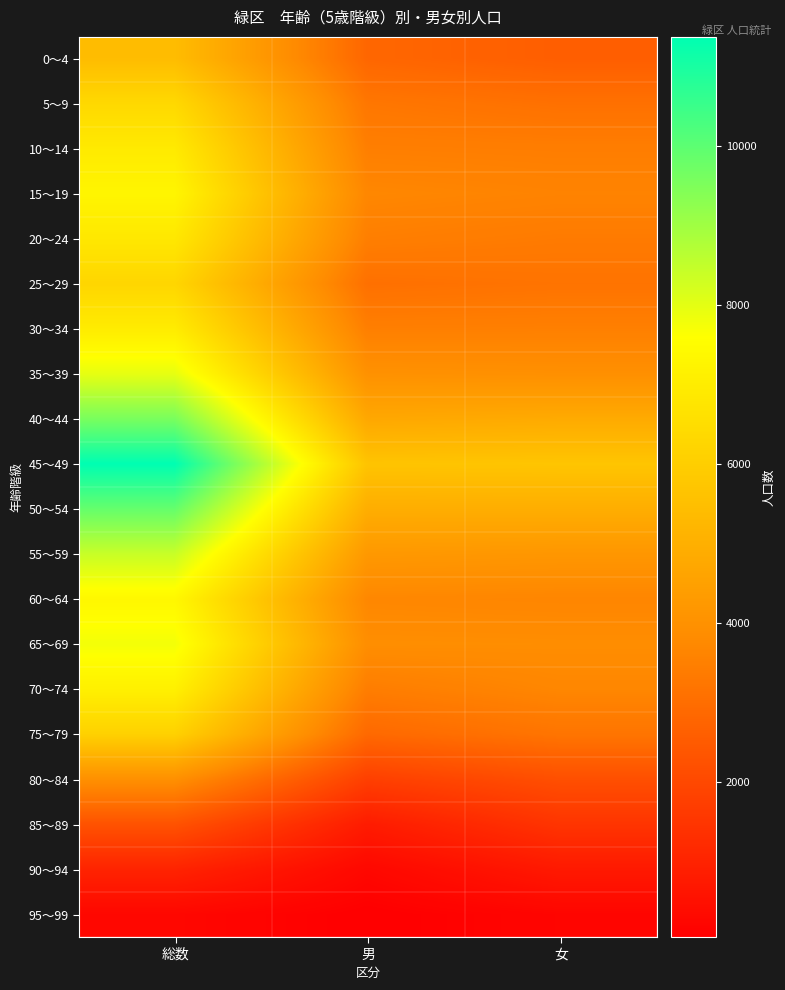

Reading right to left, list all the values displayed in this chart.

0～4: 女=2599	男=2828	総数=5427
5～9: 女=3093	男=3259	総数=6352
10～14: 女=3447	男=3478	総数=6925
15～19: 女=3599	男=3695	総数=7294
20～24: 女=3367	男=3477	総数=6844
25～29: 女=3170	男=3086	総数=6256
30～34: 女=3499	男=3481	総数=6980
35～39: 女=3951	男=4004	総数=7955
40～44: 女=4835	男=4743	総数=9578
45～49: 女=5708	男=5670	総数=11378
50～54: 女=4938	男=4935	総数=9873
55～59: 女=4177	男=4242	総数=8419
60～64: 女=3657	男=3705	総数=7362
65～69: 女=3879	男=3897	総数=7776
70～74: 女=3687	男=3438	総数=7125
75～79: 女=3209	男=2894	総数=6103
80～84: 女=2194	男=1767	総数=3961
85～89: 女=1480	男=806	総数=2286
90～94: 女=741	男=274	総数=1015
95～99: 女=211	男=52	総数=263